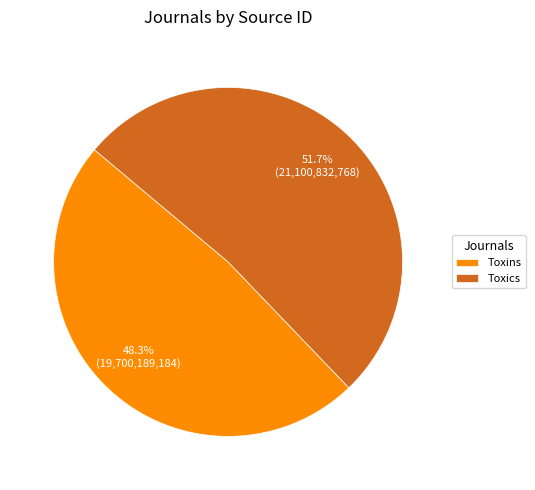

How many slices are in this pie chart?

2